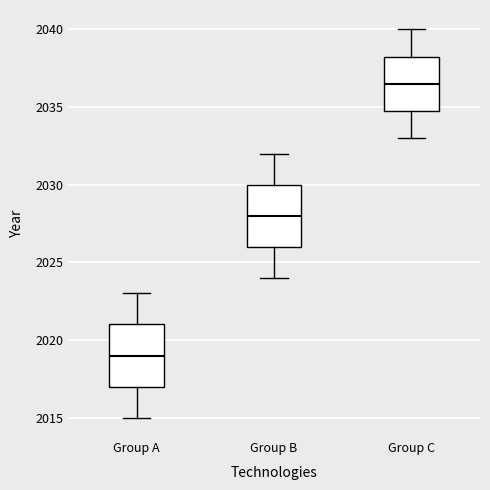

Reading left to right, read every box against the y-axis: the position of its median line, the range the box covers, and the ends of its whiskers. The values are not printed on the chart, so give them approximately, as read against the axis.

Group A: median 2019.0, box 2017.0 to 2021.0, whiskers 2015.0 to 2023.0
Group B: median 2028.0, box 2026.0 to 2030.0, whiskers 2024.0 to 2032.0
Group C: median 2036.5, box 2035.0 to 2038.5, whiskers 2033.0 to 2040.0